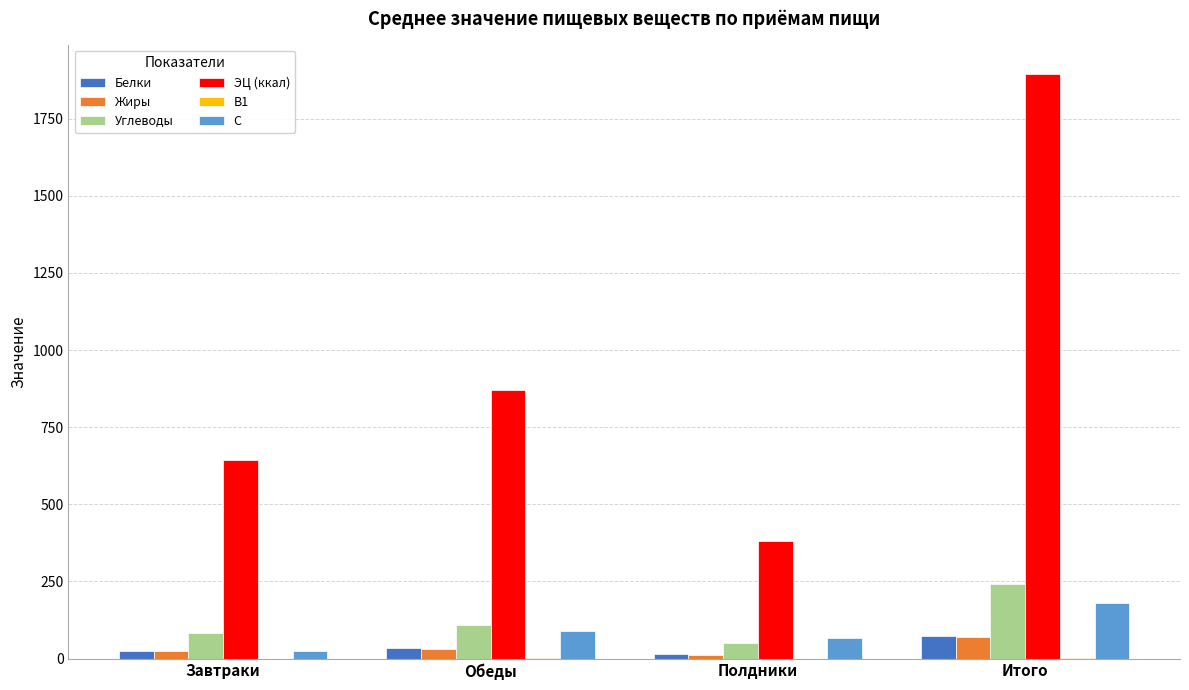

What is the sum of all Углеводы values?

484.3